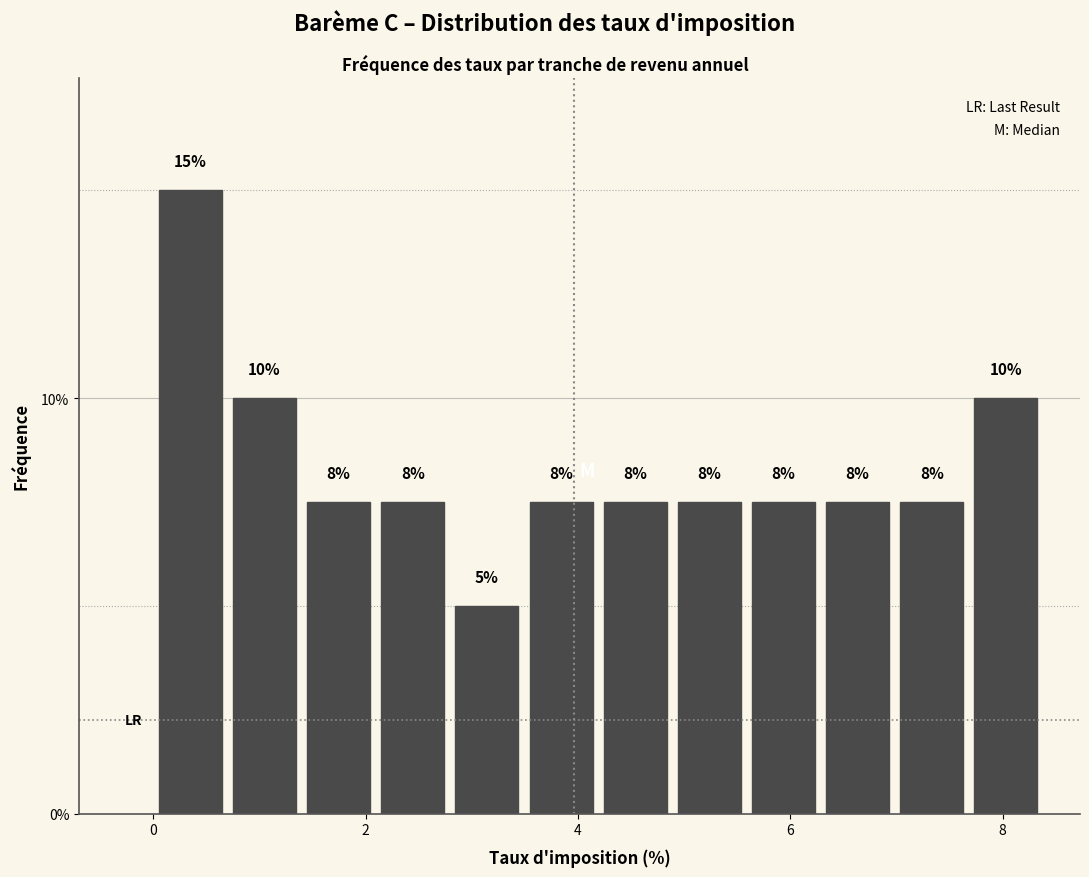

Around what value on the x-axis is the tallest bar? Give the approximate position of its centre, as read against the axis.

0.4